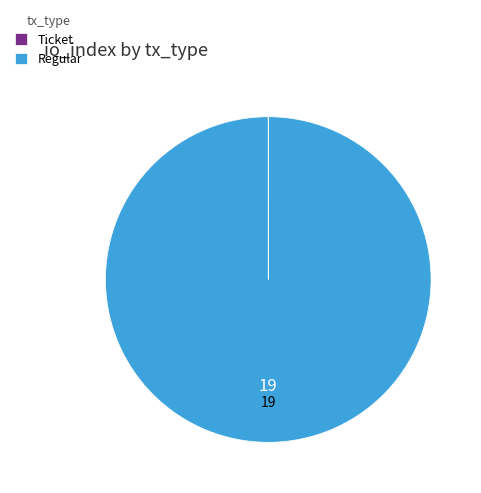

Is there a majority slice in this chart?

Yes